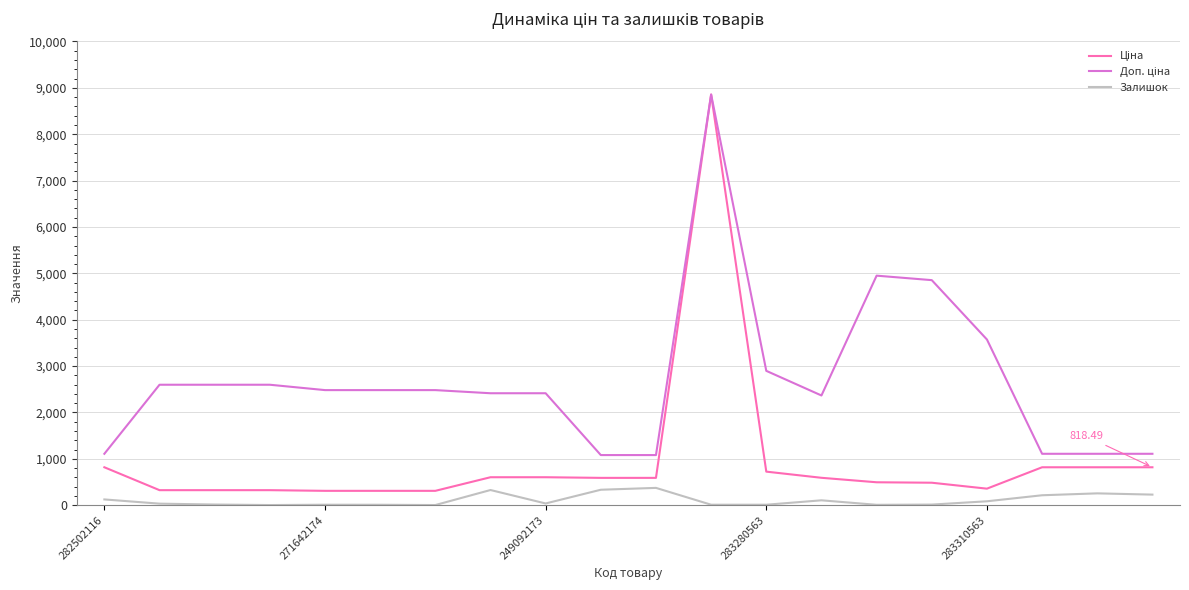

Which label corresponds to the largest value in the chart?

11